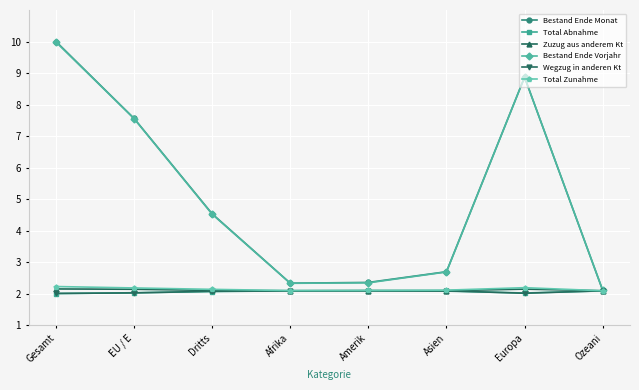

At how many categories does at least one series exceed 7?

3